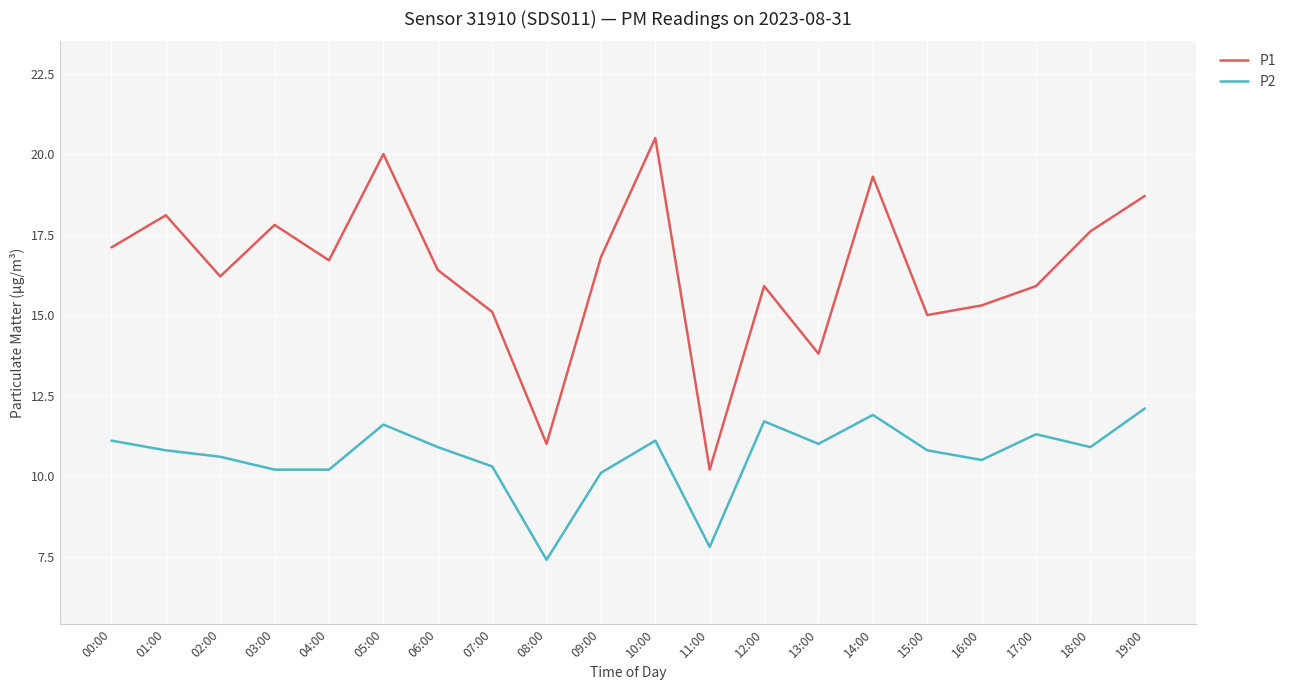

What is the total value across all series at 14:00?

31.2